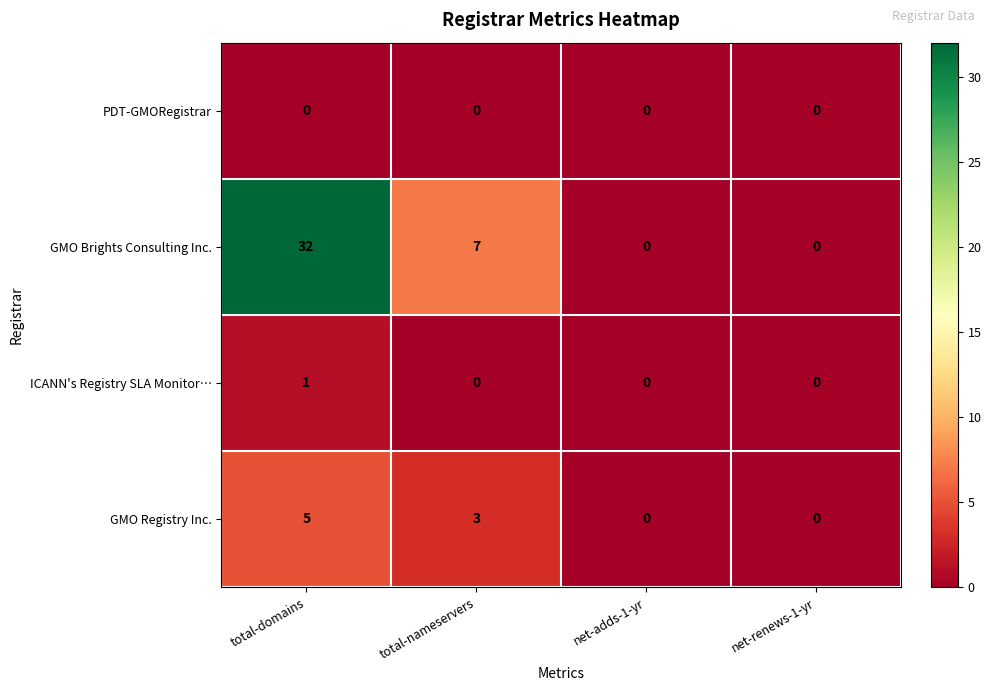

Reading left to right, extract all data points from this chart.

PDT-GMORegistrar: 0	0	0	0
GMO Brights Consulting Inc.: 32	7	0	0
ICANN's Registry SLA Monitor…: 1	0	0	0
GMO Registry Inc.: 5	3	0	0